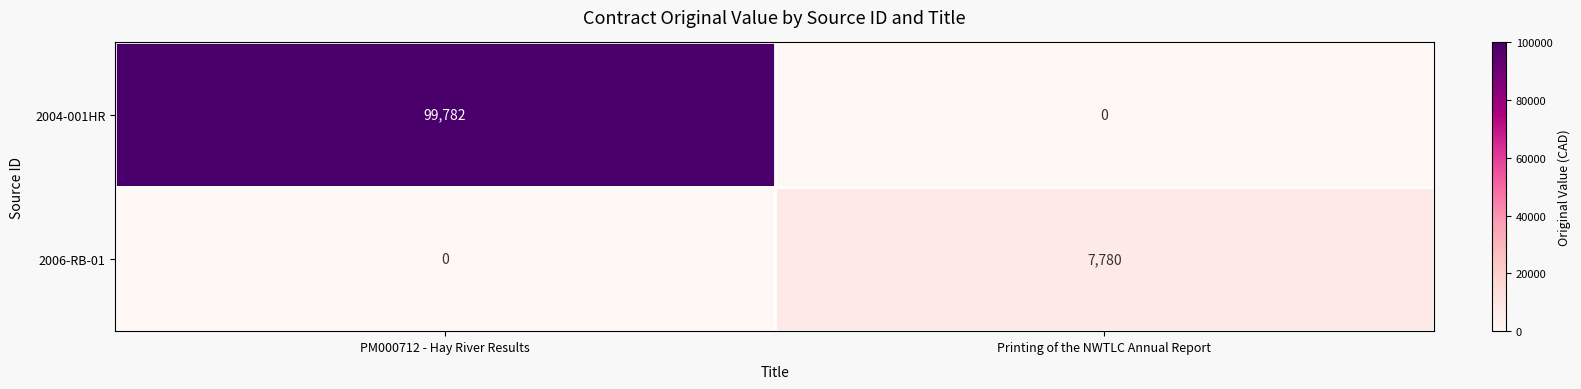

Which series changed the most between PM000712 - Hay River Results and Printing of the NWTLC Annual Report?

2004-001HR